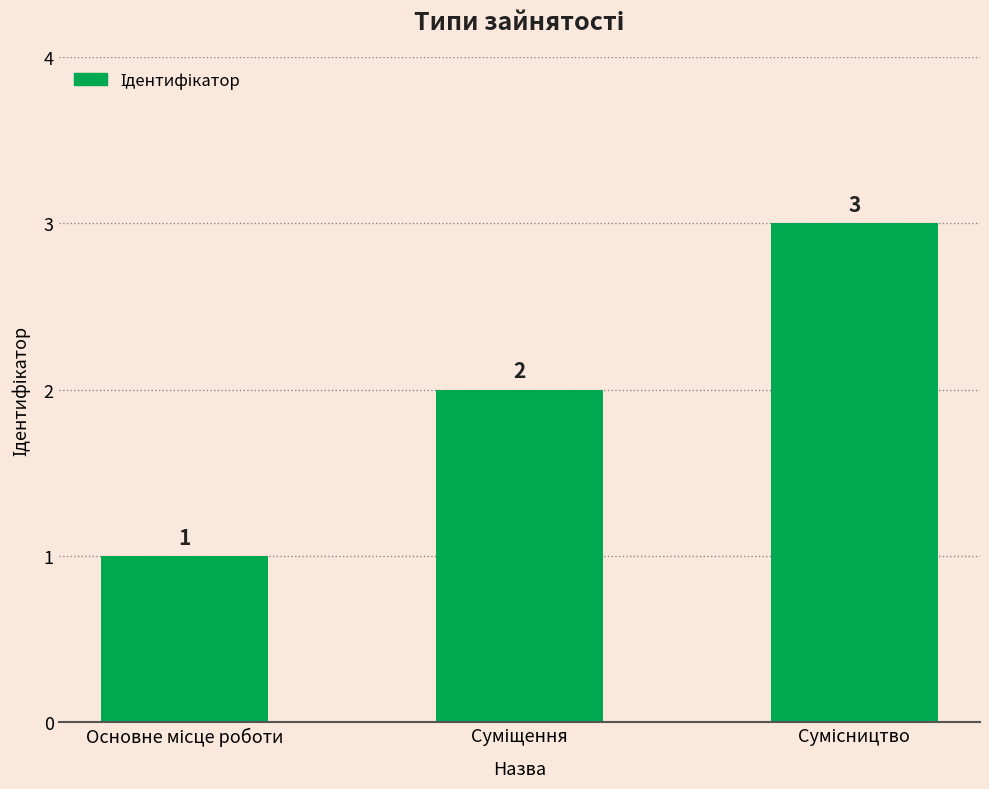

Reading right to left, transcribe all the data shown in this chart.

3	2	1